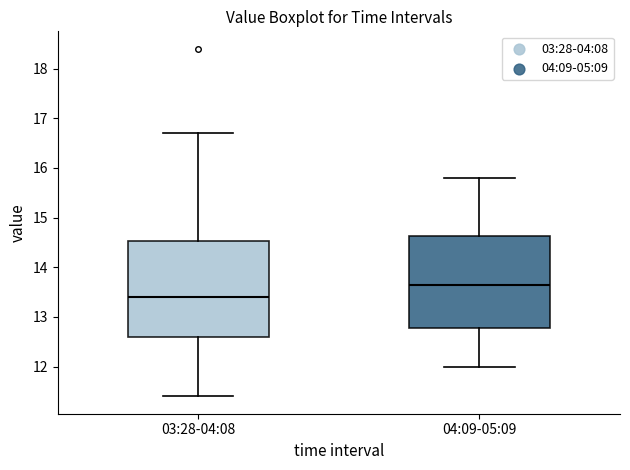

Reading left to right, read every box against the y-axis: the position of its median line, the range the box covers, and the ends of its whiskers. The values are not printed on the chart, so give them approximately, as read against the axis.

03:28-04:08: median 13.4, box 12.6 to 14.5, whiskers 11.4 to 16.7
04:09-05:09: median 13.7, box 12.8 to 14.6, whiskers 12.0 to 15.8